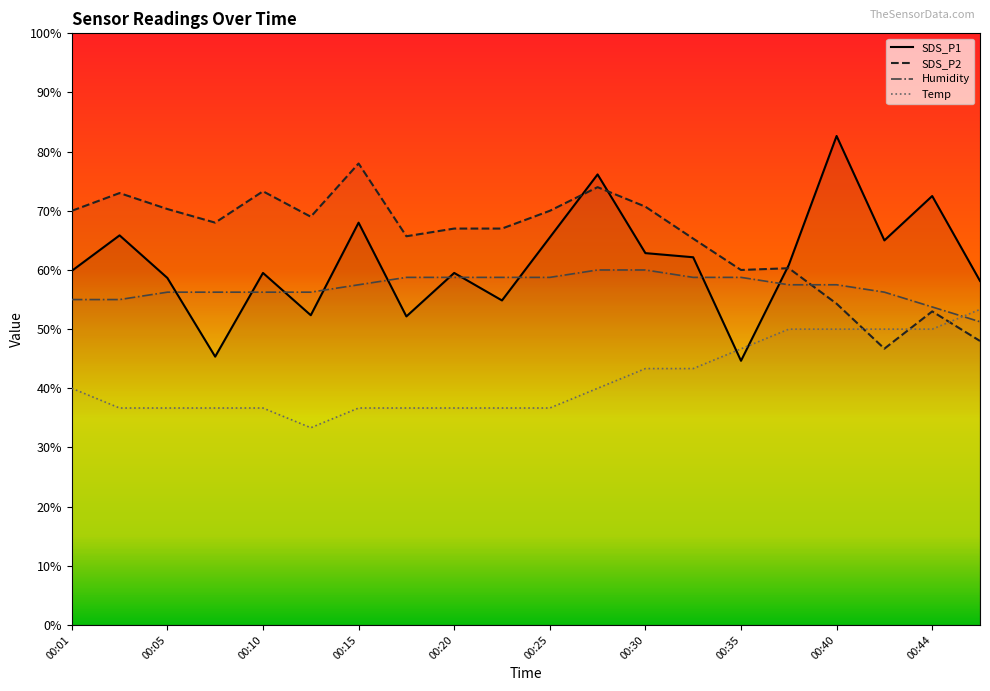

True or false: Temp has a value of 43.3 at 00:30.

True